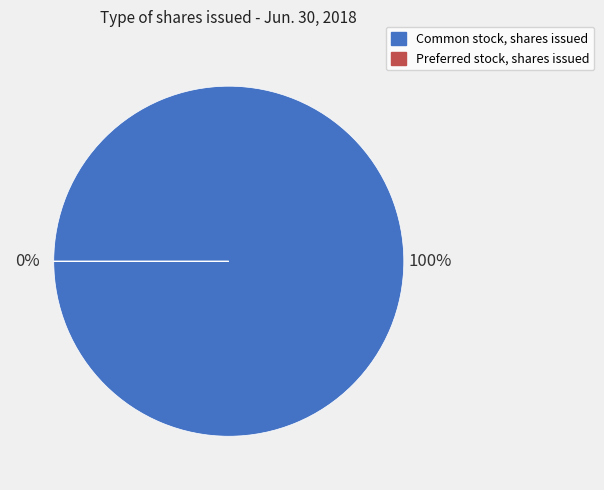

Is the sum of Common stock, shares issued and Preferred stock, shares issued greater than half?

Yes